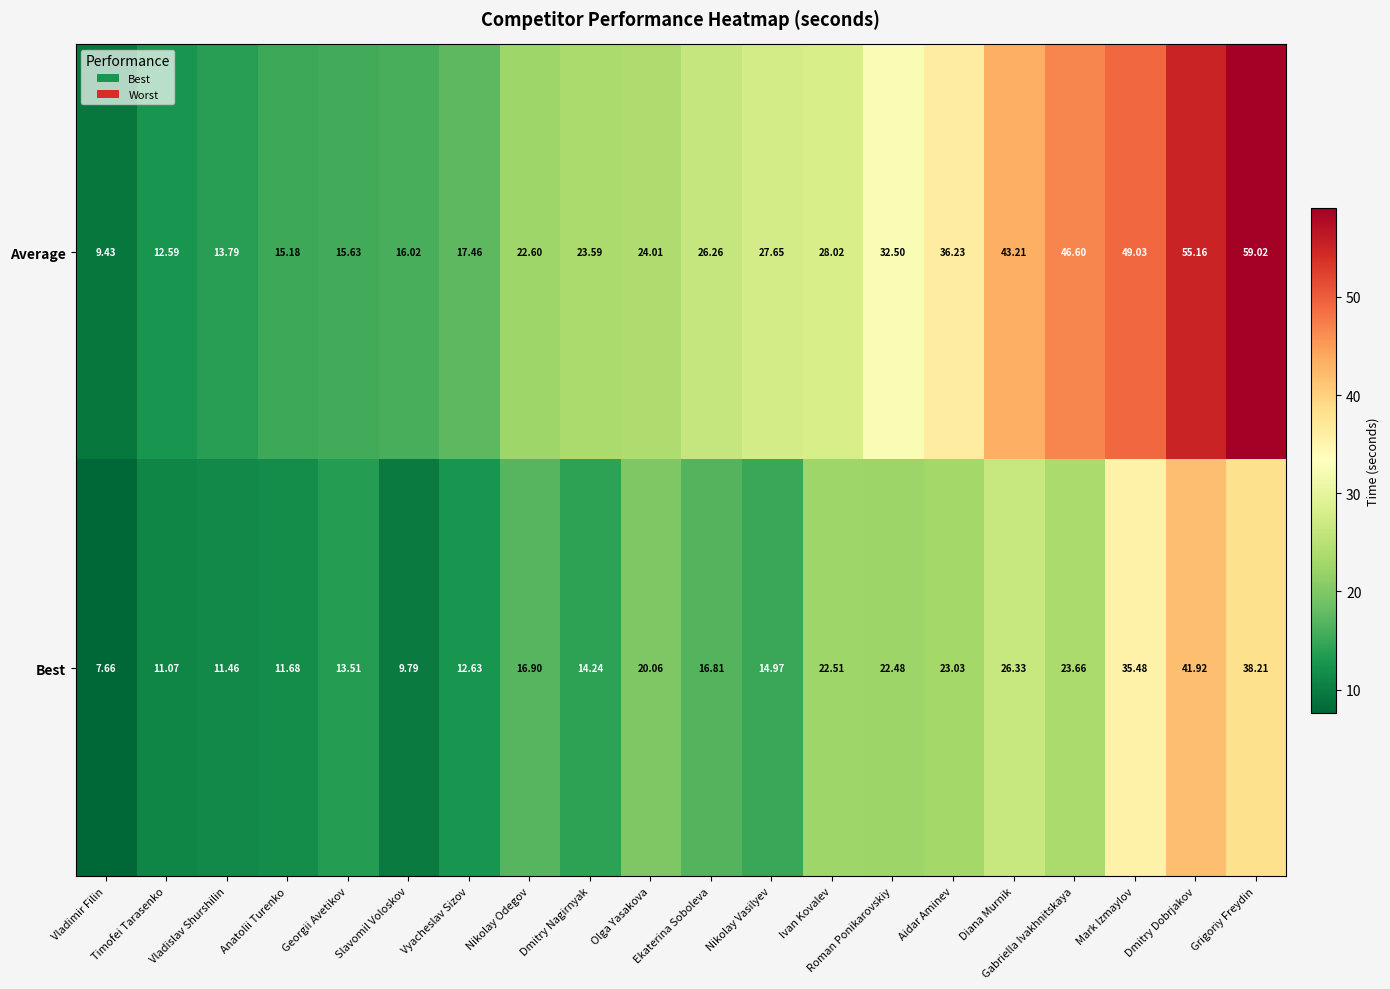

List the series in order of their overall mean, lowest first.

Best, Average